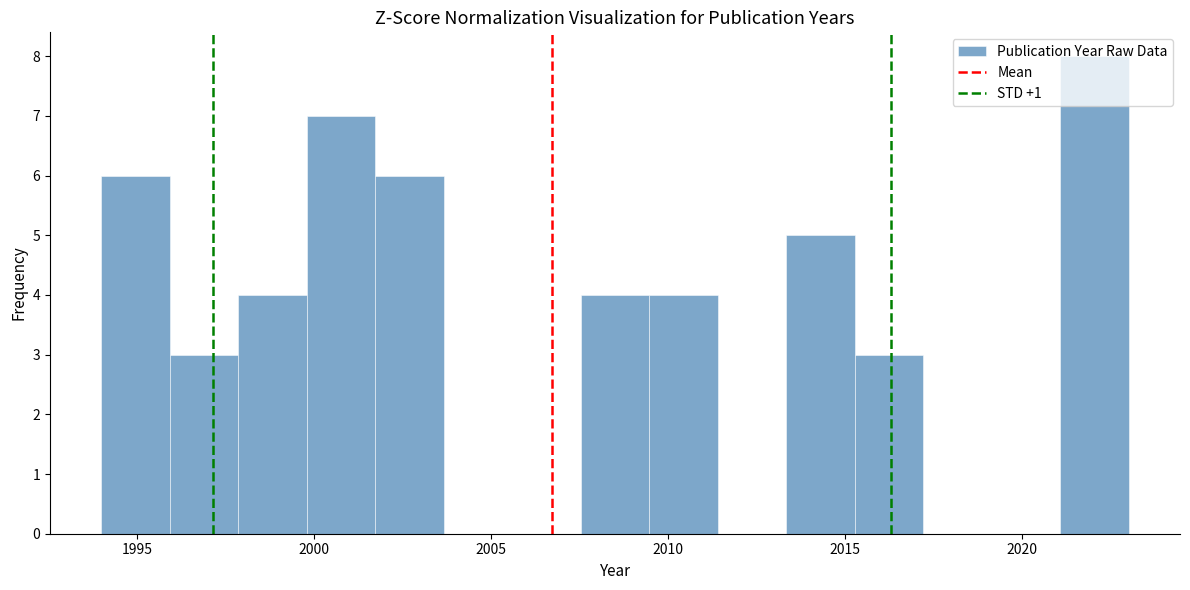

Read against the x-axis, roughly where is the centre of the tallest bar?

2022.0